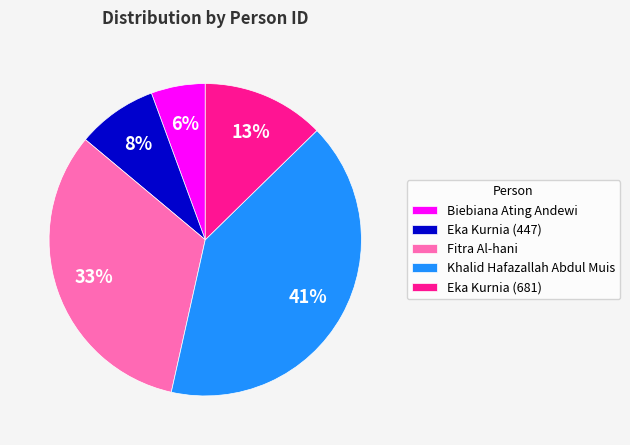

Between Eka Kurnia (447) and Biebiana Ating Andewi, which is larger?

Eka Kurnia (447)